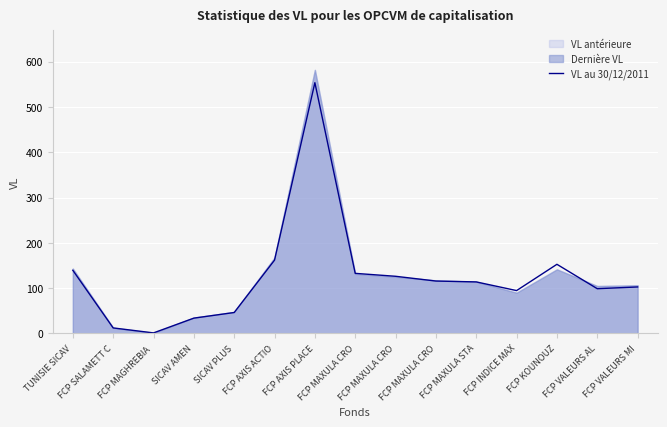

What is the difference between the second highest and second lowest values?

149.6